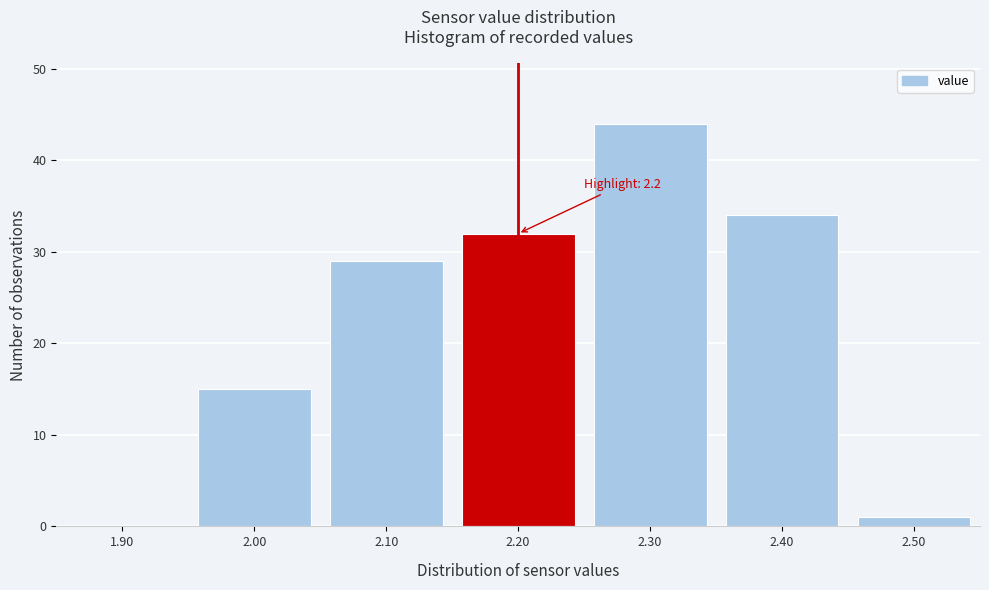

Which range on the x-axis has the tallest bar?

2.25 to 2.35